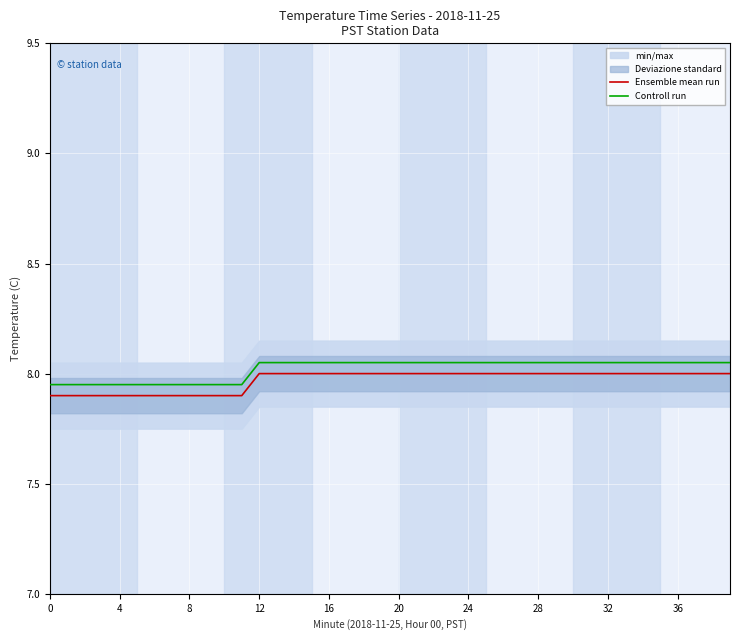

Reading left to right, list all the values displayed in this chart.

Ensemble mean run: 7.9	7.9	7.9	7.9	7.9	7.9	7.9	7.9	7.9	7.9	7.9	7.9	8.0	8.0	8.0	8.0	8.0	8.0	8.0	8.0	8.0	8.0	8.0	8.0	8.0	8.0	8.0	8.0	8.0	8.0	8.0	8.0	8.0	8.0	8.0	8.0	8.0	8.0	8.0	8.0
Controll run: 8.0	8.0	8.0	8.0	8.0	8.0	8.0	8.0	8.0	8.0	8.0	8.0	8.1	8.1	8.1	8.1	8.1	8.1	8.1	8.1	8.1	8.1	8.1	8.1	8.1	8.1	8.1	8.1	8.1	8.1	8.1	8.1	8.1	8.1	8.1	8.1	8.1	8.1	8.1	8.1